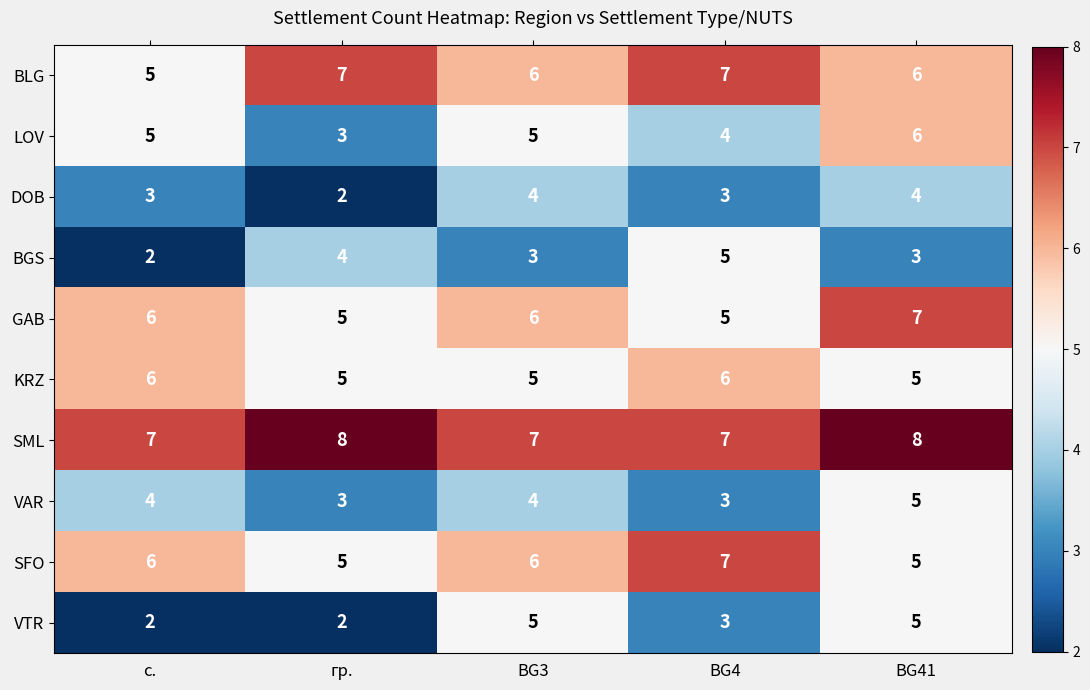

What is the sum of all VAR values?

19